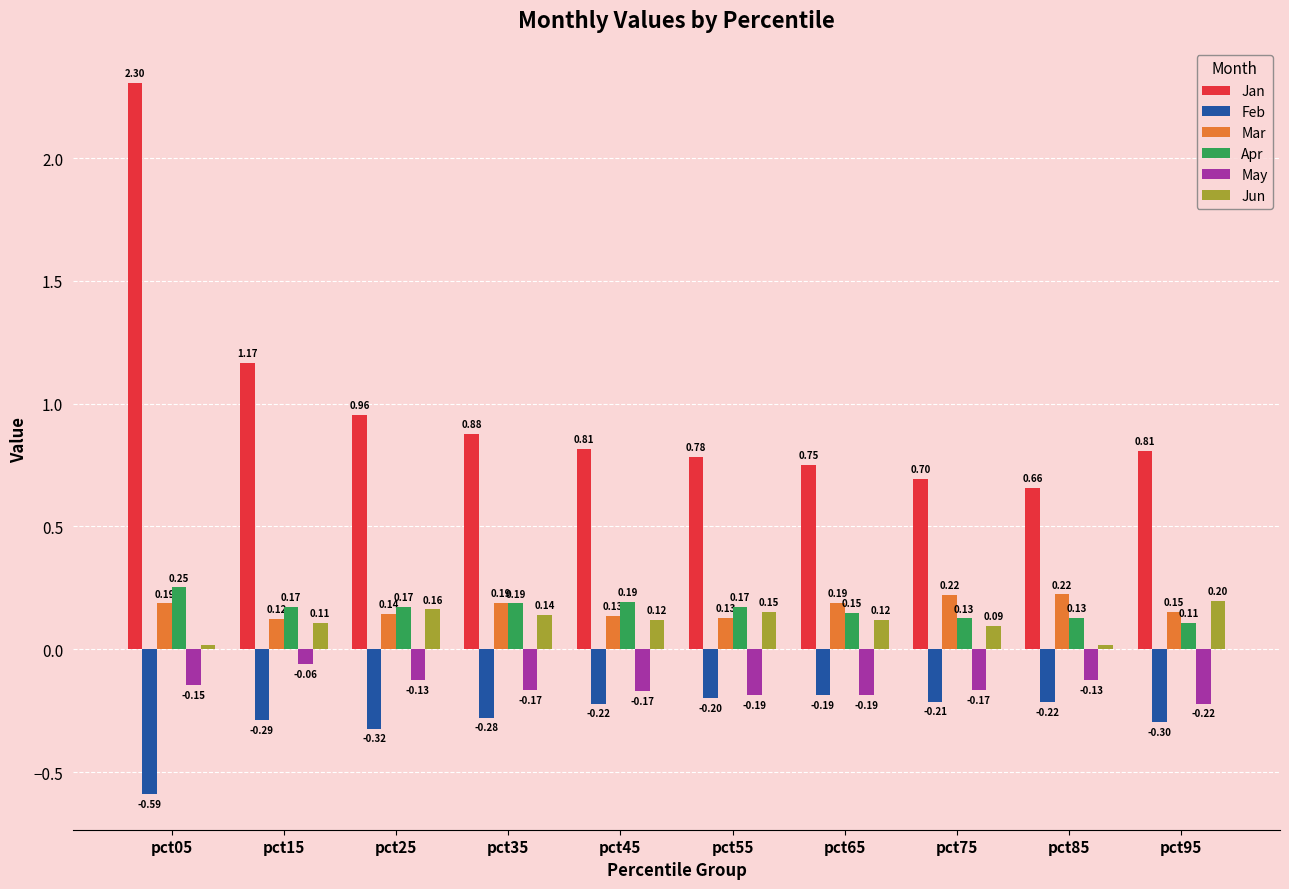

List the series in order of their peak value, lowest first.

Feb, May, Jun, Mar, Apr, Jan